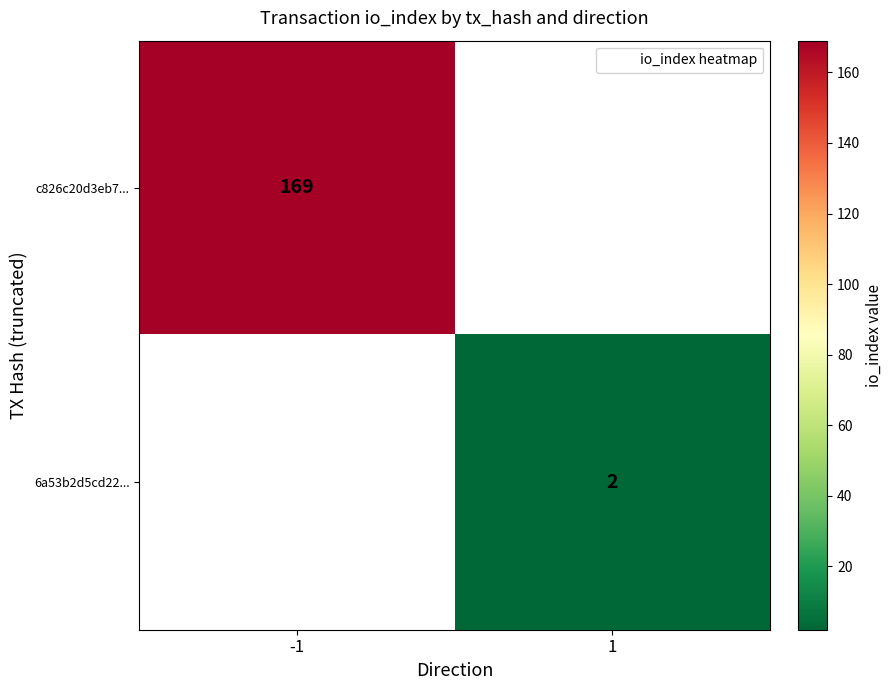

What is the sum of all c826c20d3eb7... values?

169